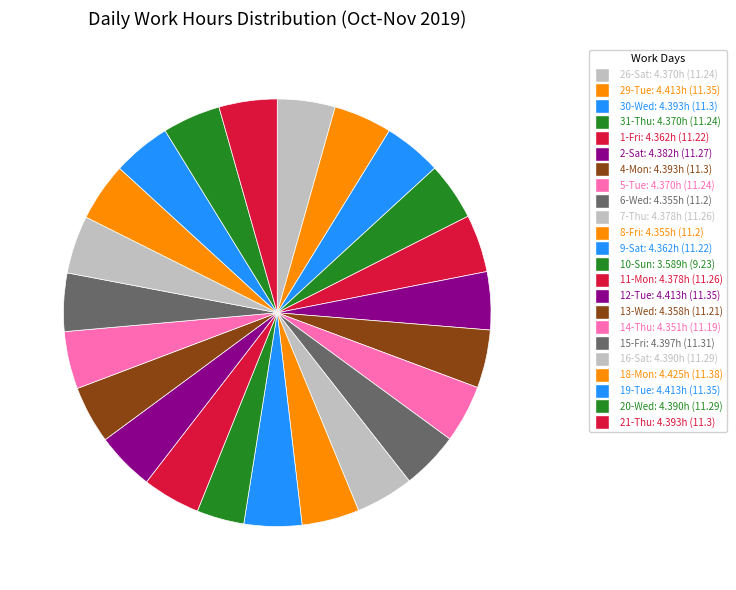

How many slices are in this pie chart?

23